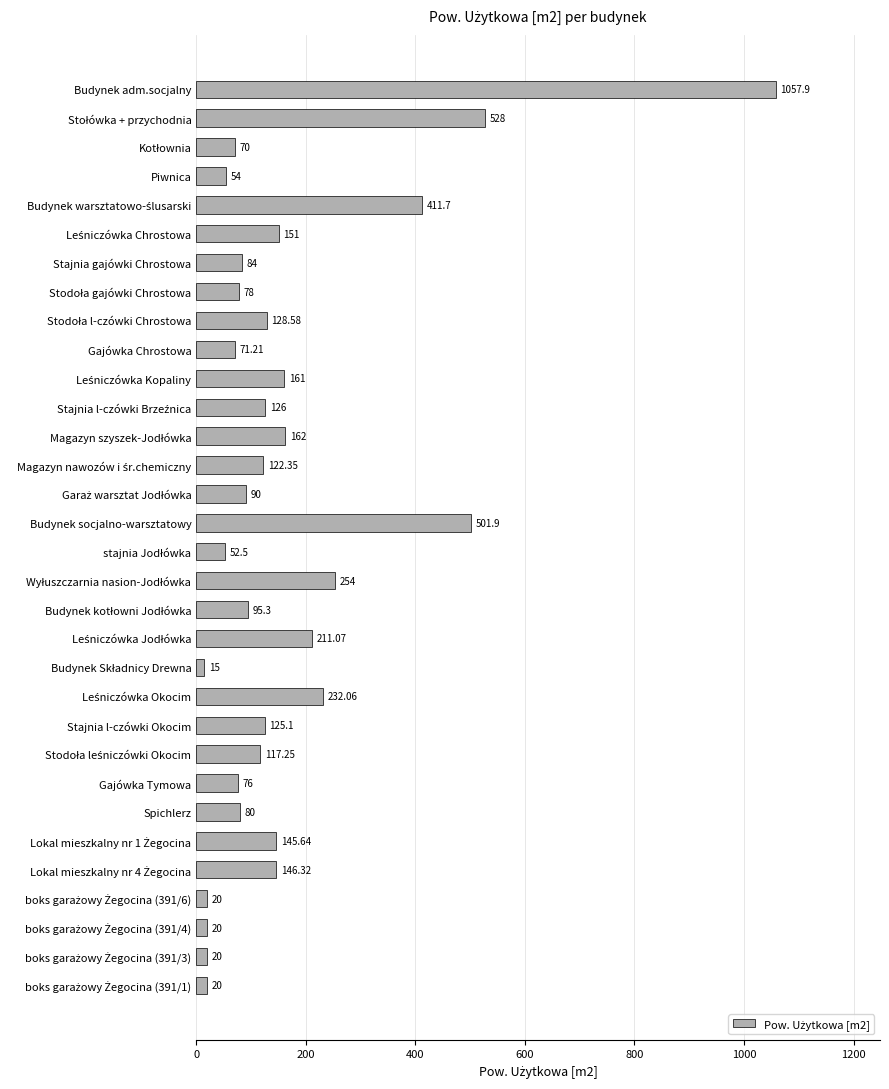

What is the label of the 23rd bar from the bottom?

Gajówka Chrostowa